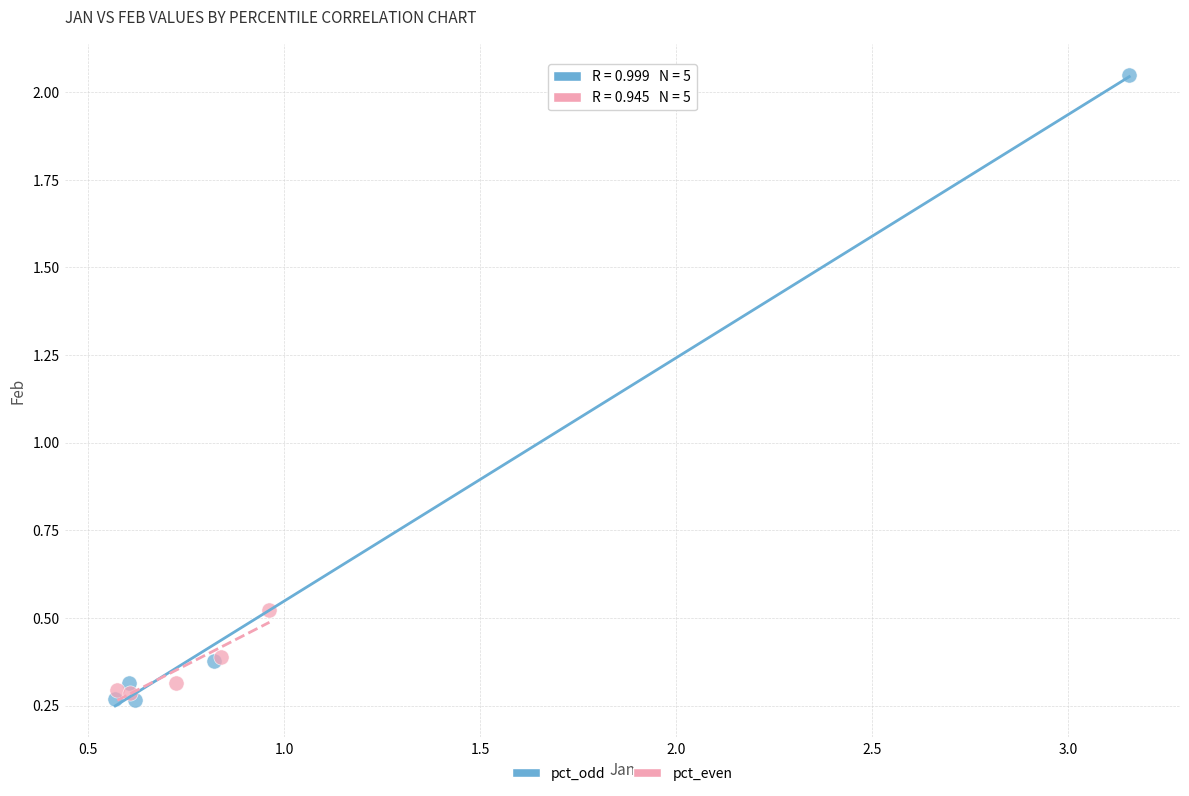

Which series contains the highest Y value?

pct_odd